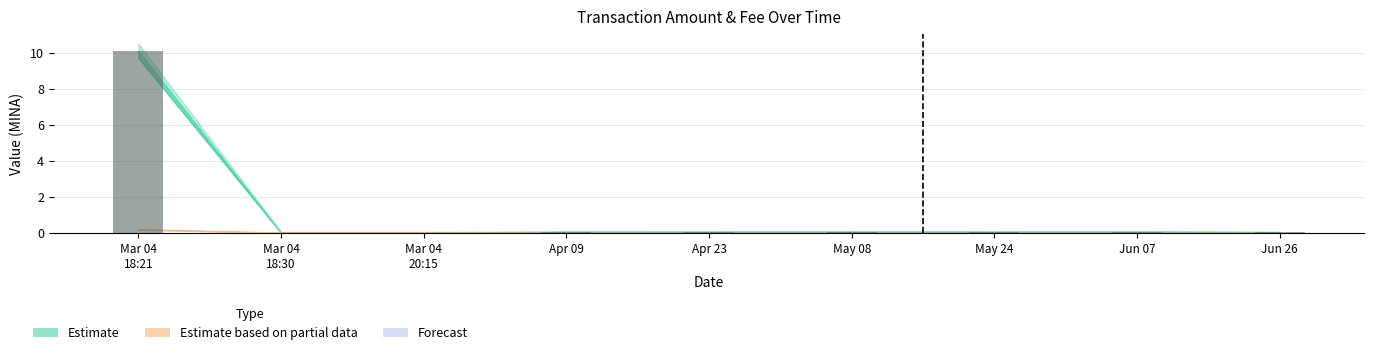

What is the maximum value shown in the chart?

10.1